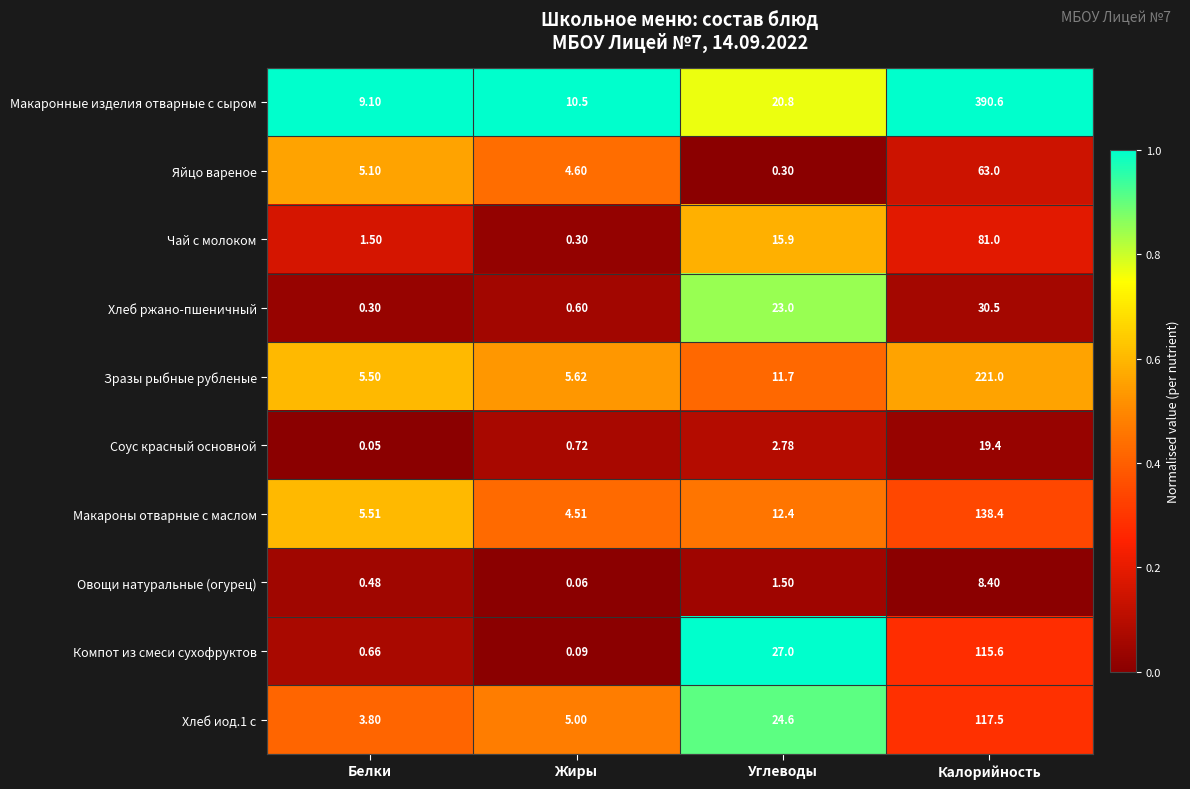

Rank the series by their maximum value, from highest to lowest.

Макаронные изделия отварные с сыром, Зразы рыбные рубленые, Макароны отварные с маслом, Хлеб иод.1 с, Компот из смеси сухофруктов, Чай с молоком, Яйцо вареное, Хлеб ржано-пшеничный, Соус красный основной, Овощи натуральные (огурец)